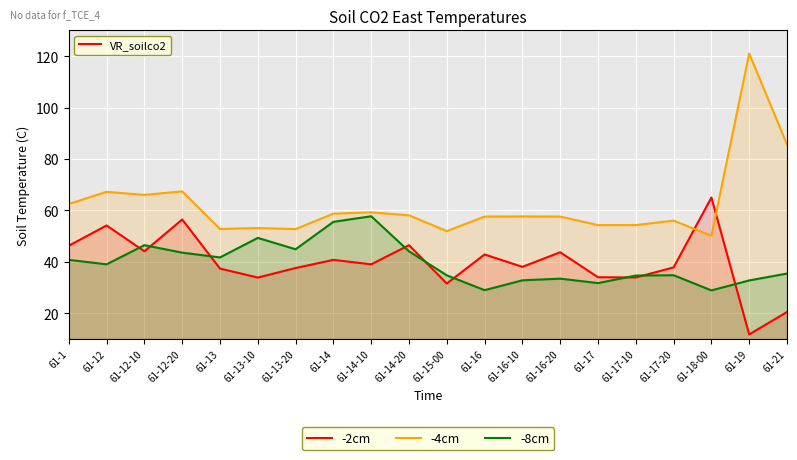

What is the difference between the maximum and second lowest values in the -4cm series?

69.0